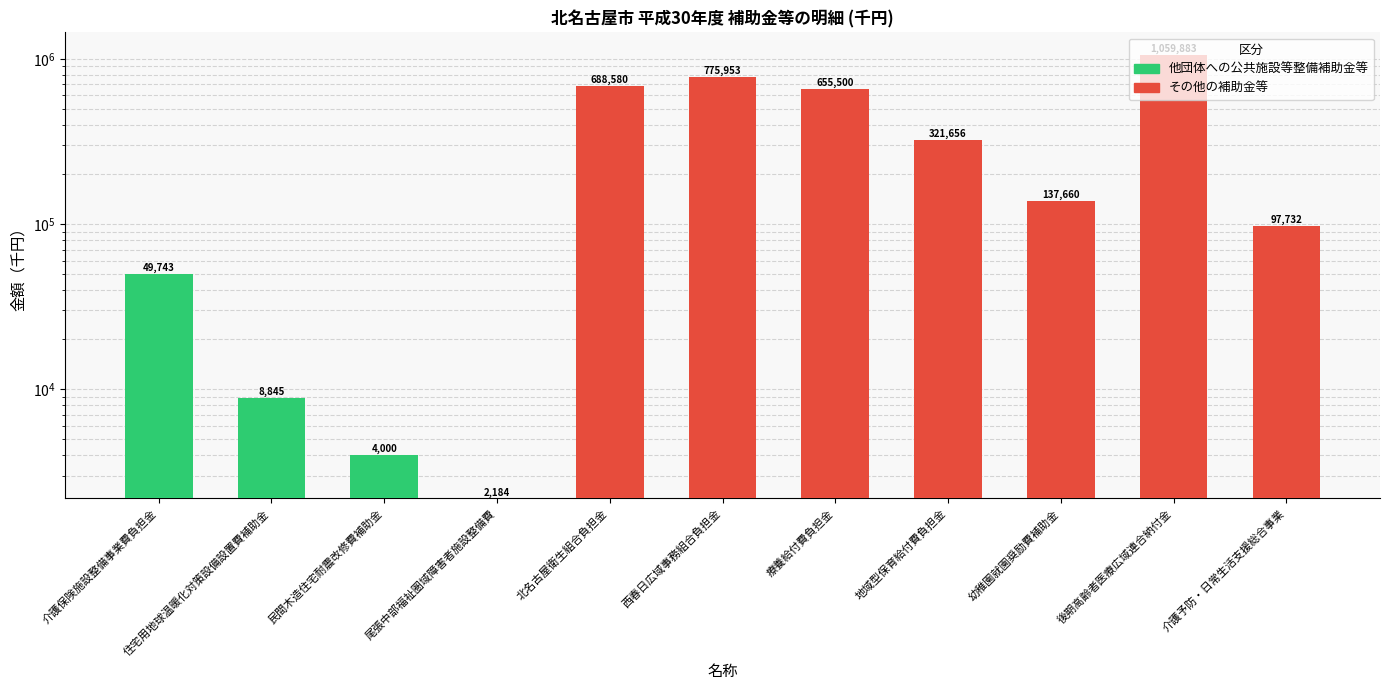

Which category has the lowest value across all series?

北名古屋衛生組合負担金